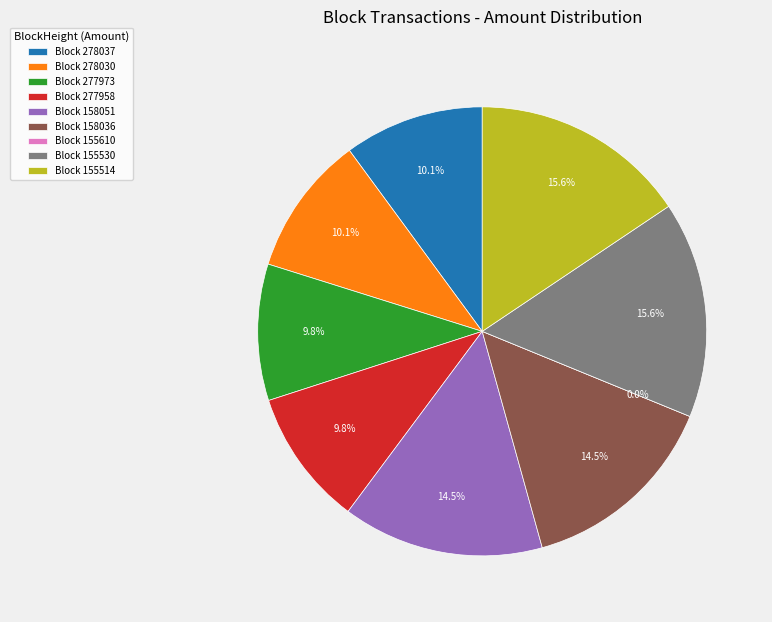

The 158036 slice represents 15% of the pie. True or false?

True